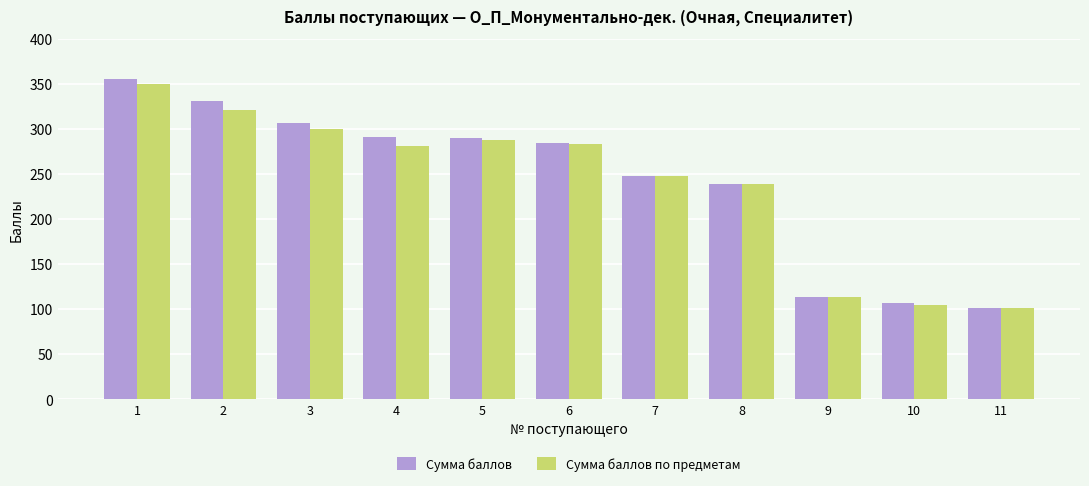

What is the lowest value of the Сумма баллов series?

101